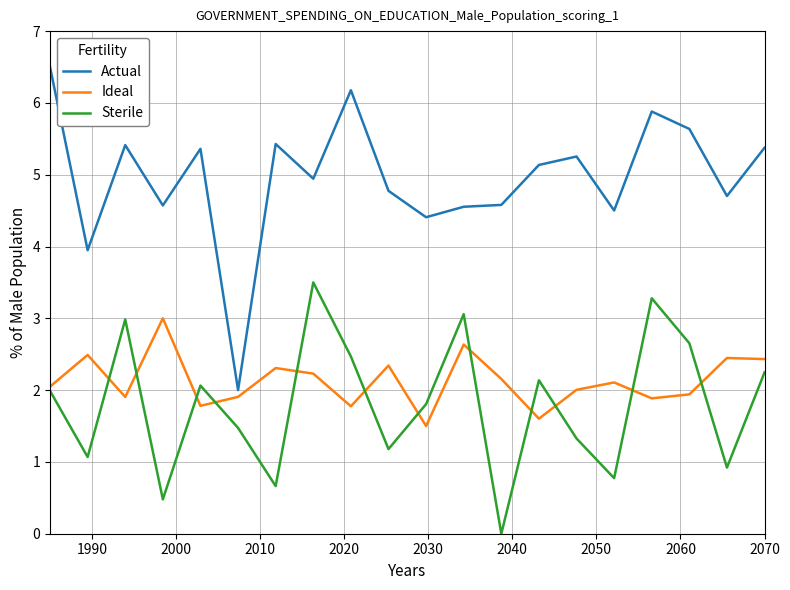

How many times do Ideal and Sterile cross each other?

12